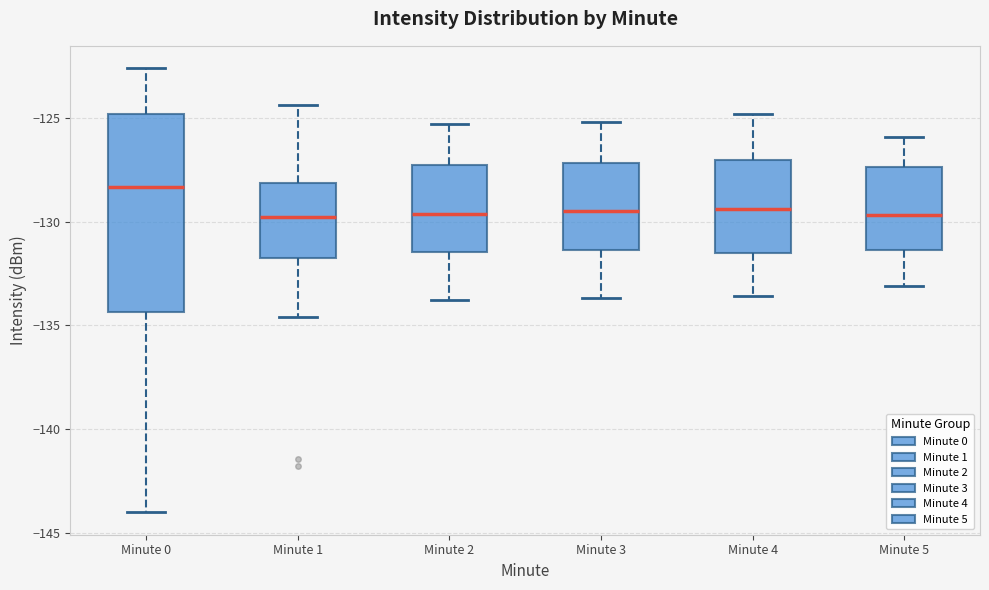

Where does the median line of the box for Minute 2 sit on the y-axis? The values are not printed on the chart, so give them approximately, as read against the axis.

-129.5